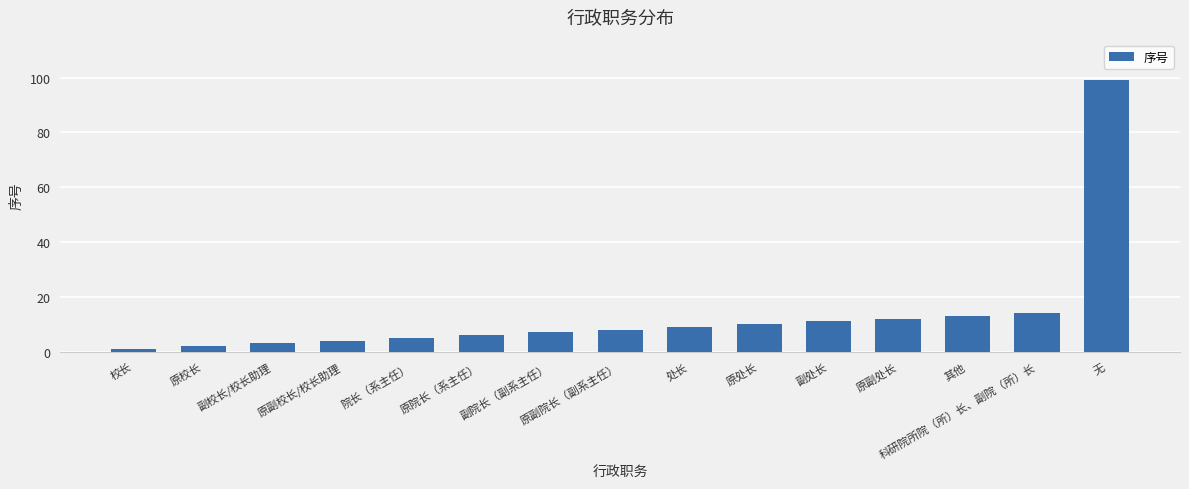

Is it true that the value at 其他 is 3?

False